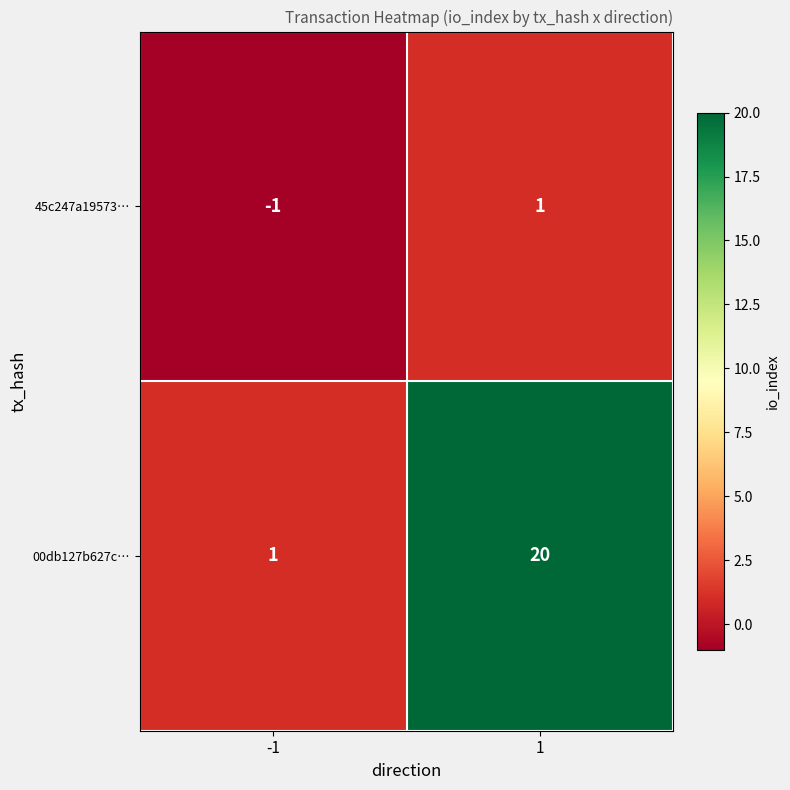

True or false: 45c247a19573… has a value of 0 at 1.

False